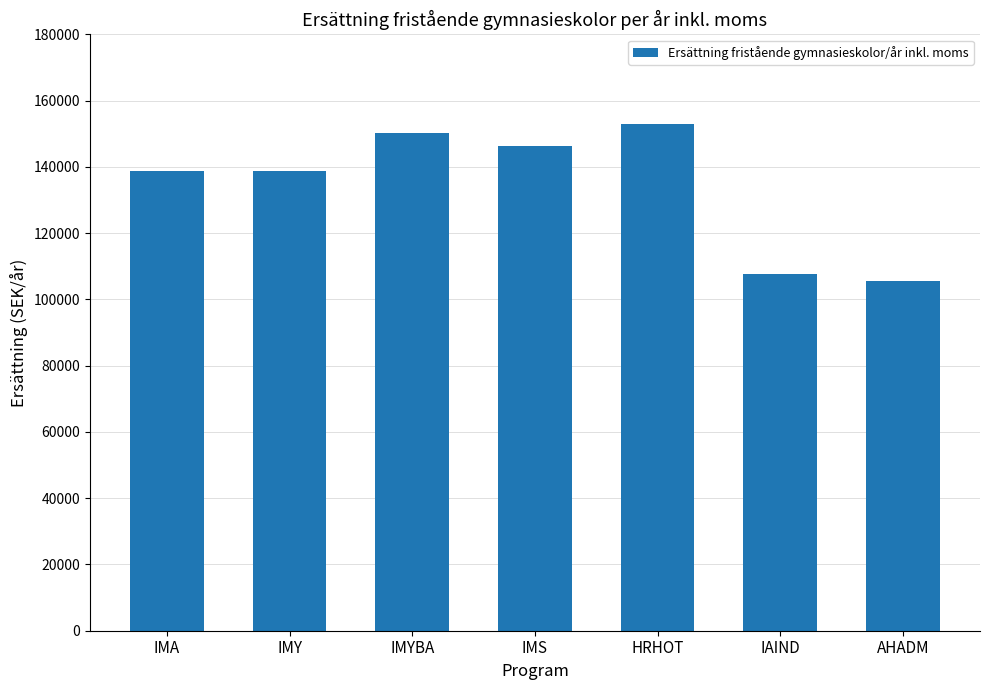

What is the ratio of the value at HRHOT to the value at AHADM?

1.4